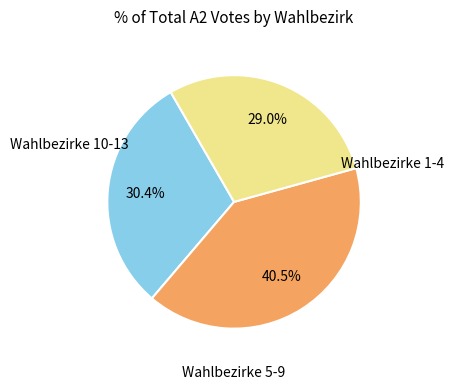

Does any single category account for the majority?

No